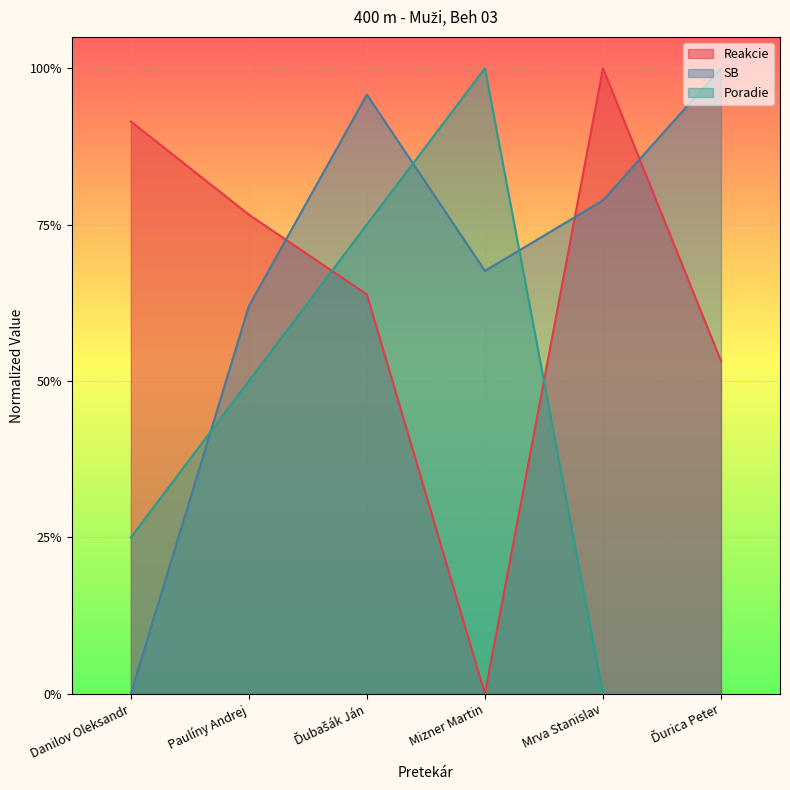

The Poradie series shows 0.8 at Ďubašák Ján. True or false?

True